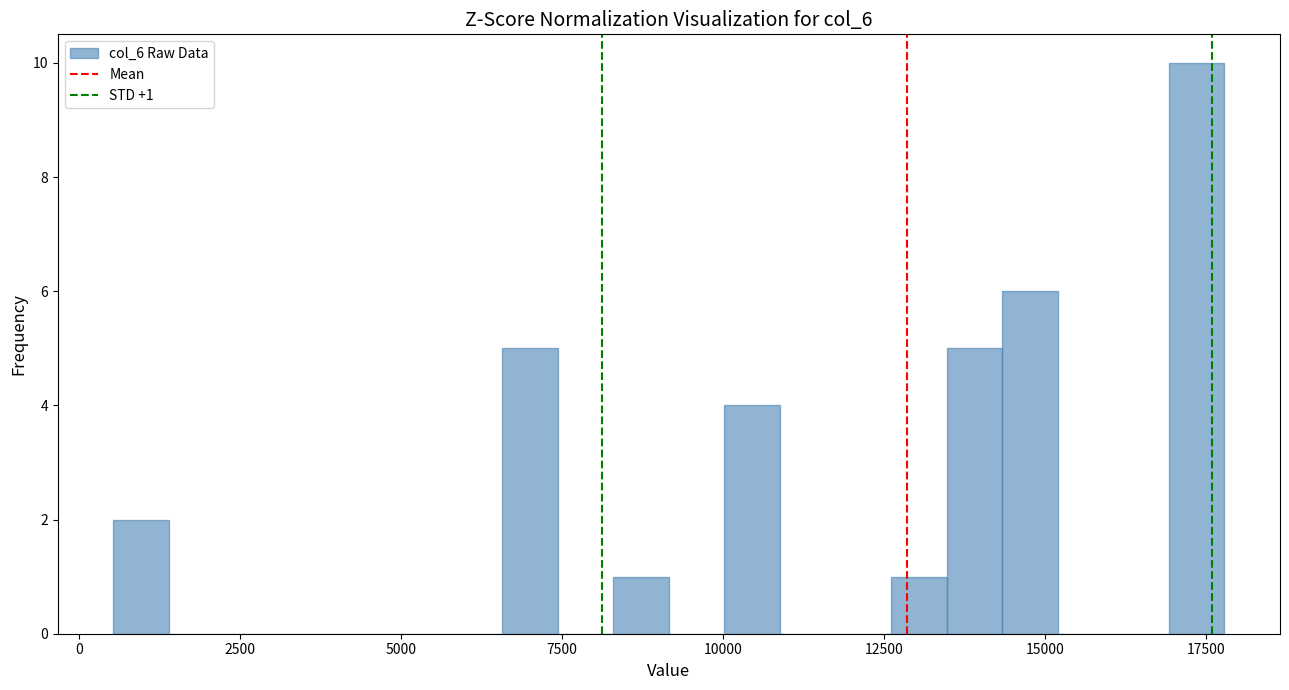

Around what value on the x-axis is the tallest bar? Give the approximate position of its centre, as read against the axis.

17500